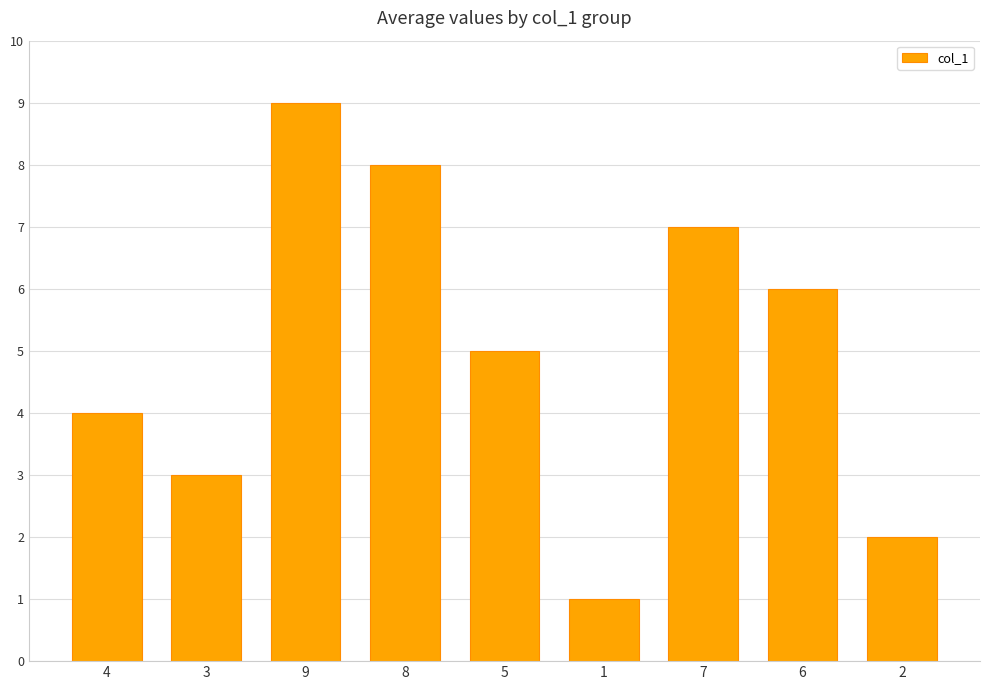

Read the value at 2.

2